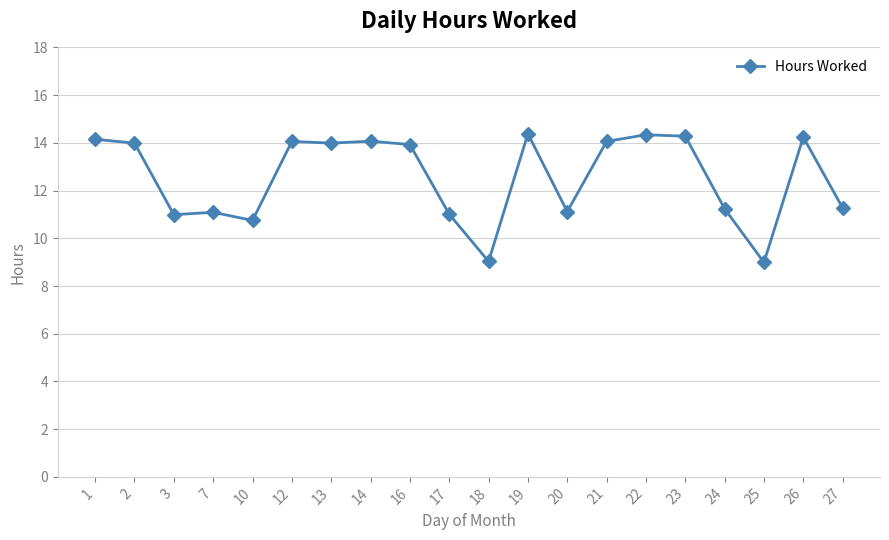

What is the value of the 11th point from the left?

9.0